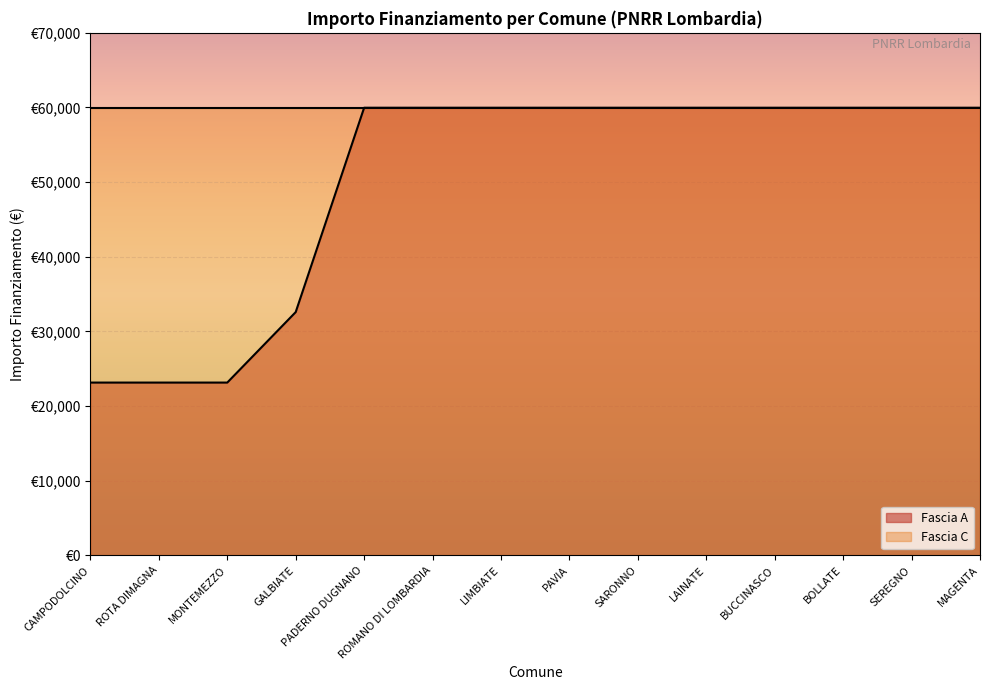

List the labels in order of value, smallest first.

CAMPODOLCINO, ROTA DIMAGNA, MONTEMEZZO, GALBIATE, PADERNO DUGNANO, ROMANO DI LOMBARDIA, LIMBIATE, PAVIA, SARONNO, LAINATE, BUCCINASCO, BOLLATE, SEREGNO, MAGENTA